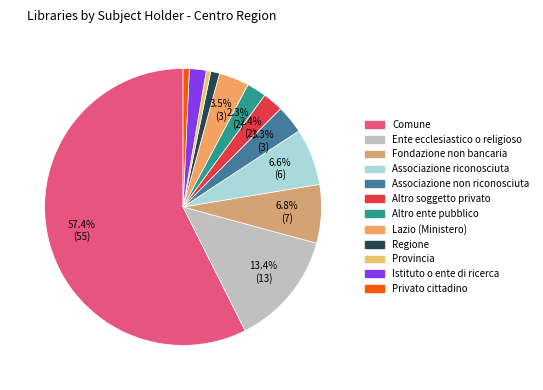

What is the majority slice?

Comune